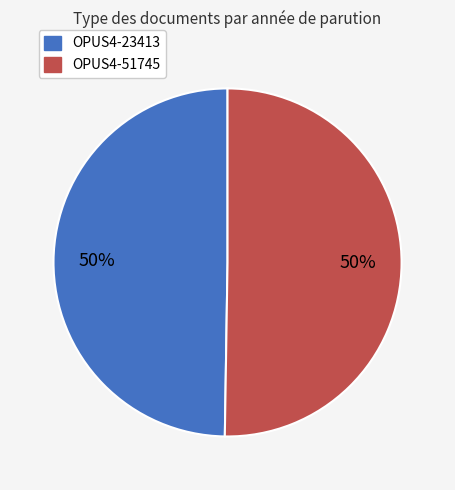

How many segments does this pie chart have?

2